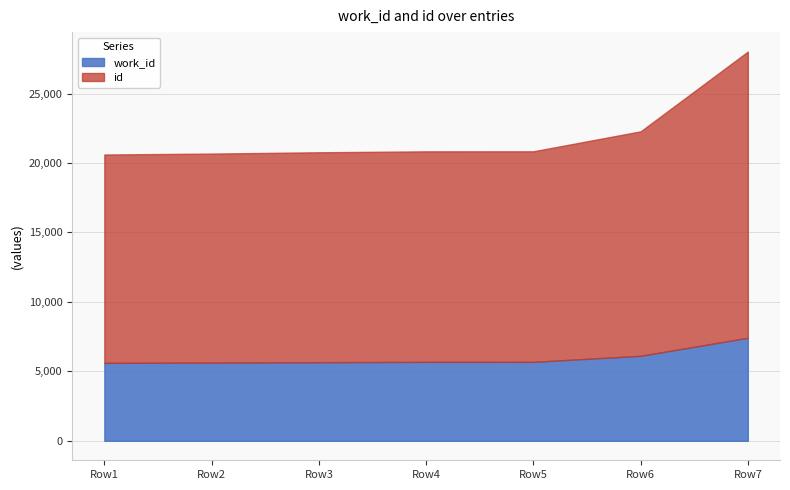

What is the difference between the maximum and minimum values in the work_id series?

1805